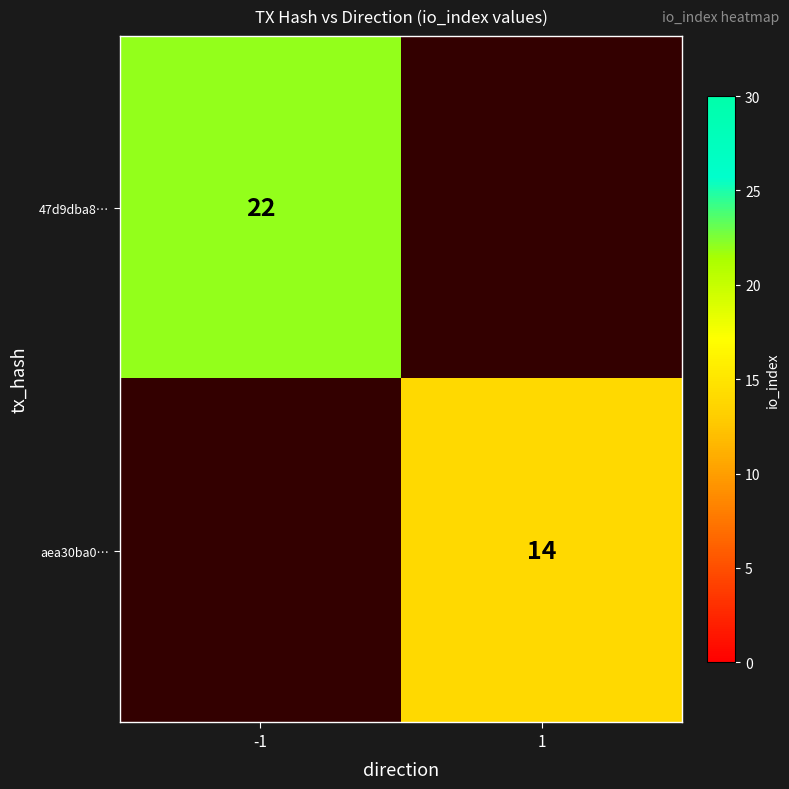

Is the value of aea30ba0… at 1 greater than the value of 47d9dba8… at -1?

No